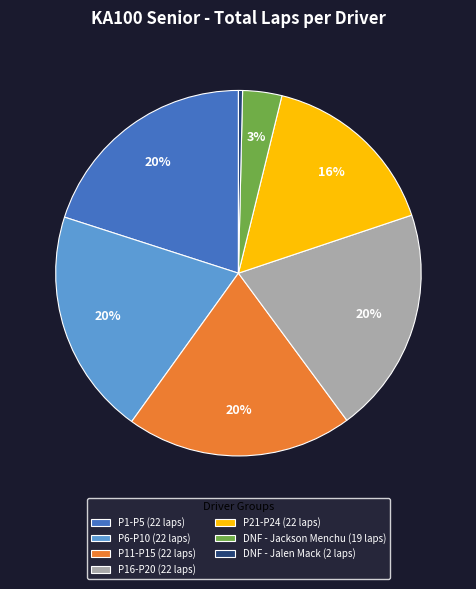

How many segments does this pie chart have?

7